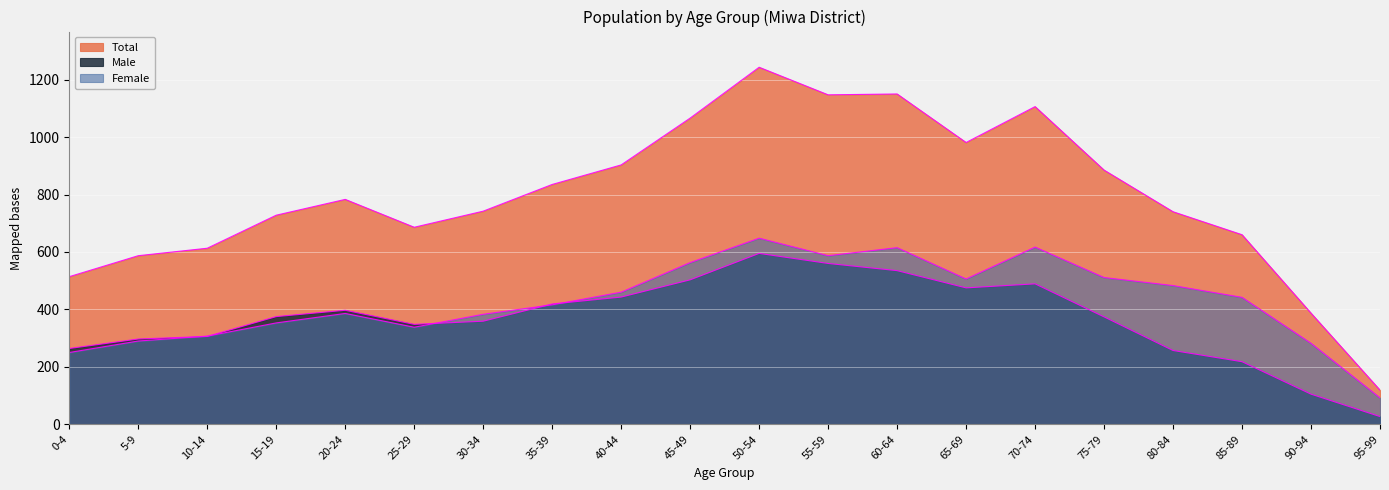

Which series has the largest range (max minus min)?

Total